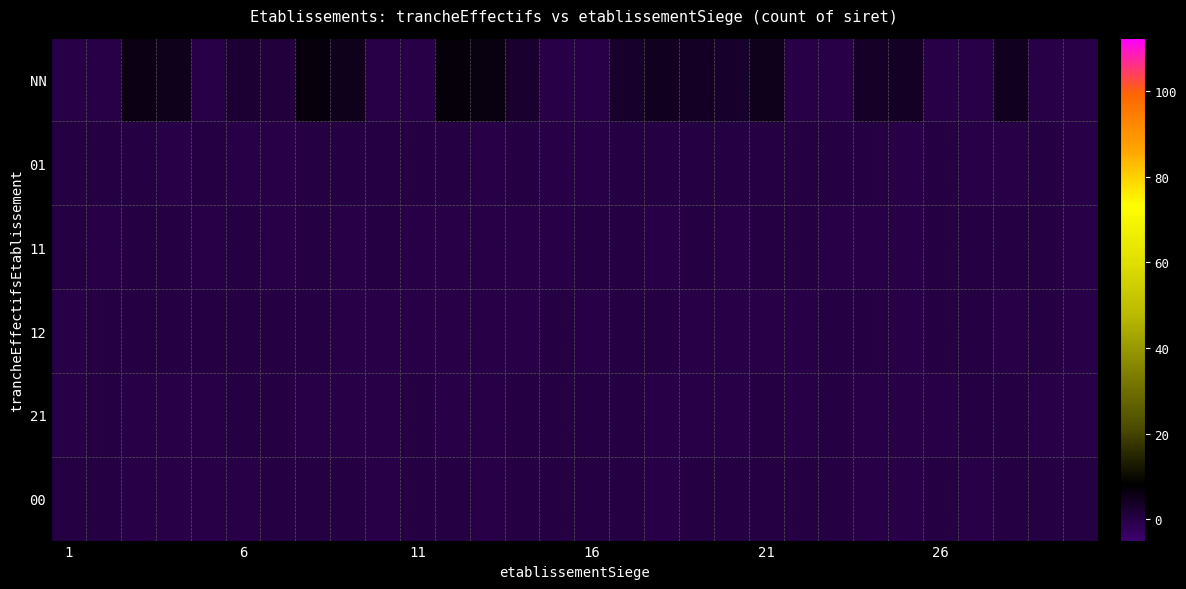

Reading left to right, extract all data points from this chart.

NN: 0.0	0.0	5.7	4.8	0.0	2.0	1.4	6.5	4.8	0.0	0.0	7.2	6.3	2.4	0.0	0.0	3.0	4.4	3.8	2.9	4.9	0.0	0.0	3.4	3.9	0.0	0.0	4.3	0.0	0.0
01: 0.2	0.1	0.1	0.0	0.3	0.0	0.0	0.1	0.3	0.2	0.1	0.2	0.0	0.3	0.0	0.0	0.1	0.2	0.2	0.1	0.3	0.3	0.3	0.3	0.0	0.3	0.0	0.0	0.1	0.0
11: 0.1	0.0	0.1	0.1	0.0	0.1	0.0	0.1	0.0	0.1	0.0	0.0	0.0	0.0	0.0	0.1	0.1	0.0	0.1	0.0	0.1	0.1	0.0	0.0	0.0	0.0	0.1	0.1	0.1	0.0
12: 0.0	0.1	0.1	0.1	0.1	0.1	0.1	0.1	0.0	0.0	0.0	0.0	0.0	0.0	0.1	0.0	0.1	0.1	0.0	0.0	0.0	0.0	0.1	0.1	0.0	0.1	0.1	0.0	0.1	0.0
21: 0.0	0.1	0.0	0.0	0.0	0.1	0.1	0.0	0.0	0.0	0.1	0.0	0.0	0.1	0.1	0.0	0.1	0.0	0.0	0.0	0.1	0.0	0.1	0.0	0.0	0.0	0.1	0.1	0.0	0.0
00: 0.3	0.1	0.0	0.0	0.0	0.0	0.3	0.3	0.1	0.0	0.2	0.2	0.0	0.2	0.1	0.3	0.1	0.0	0.1	0.2	0.3	0.1	0.2	0.0	0.0	0.1	0.0	0.2	0.3	0.1